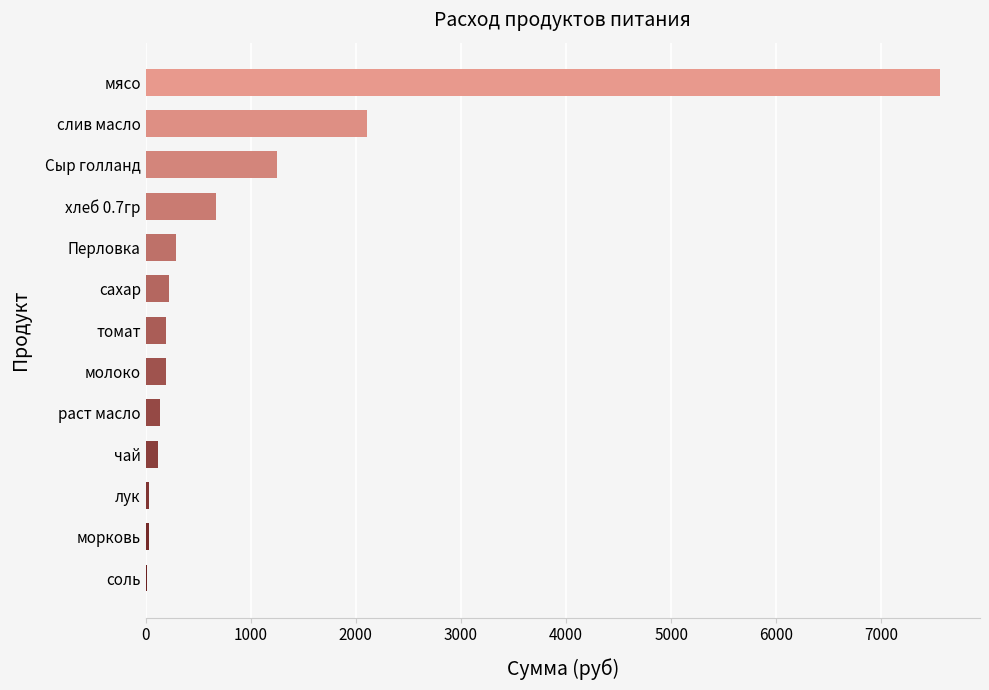

Read the value at сахар.

224.4